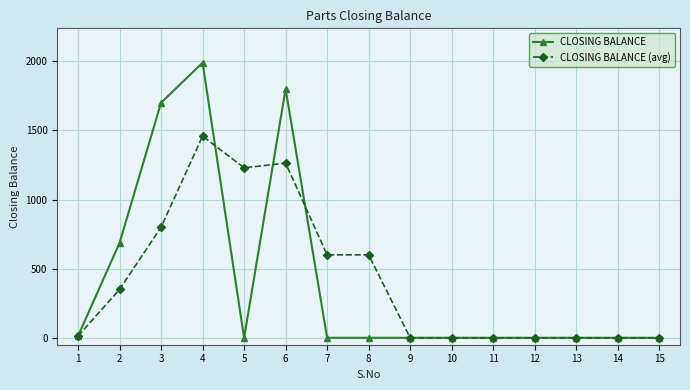

Is the value of CLOSING BALANCE at 1 greater than the value of CLOSING BALANCE (avg) at 4?

No